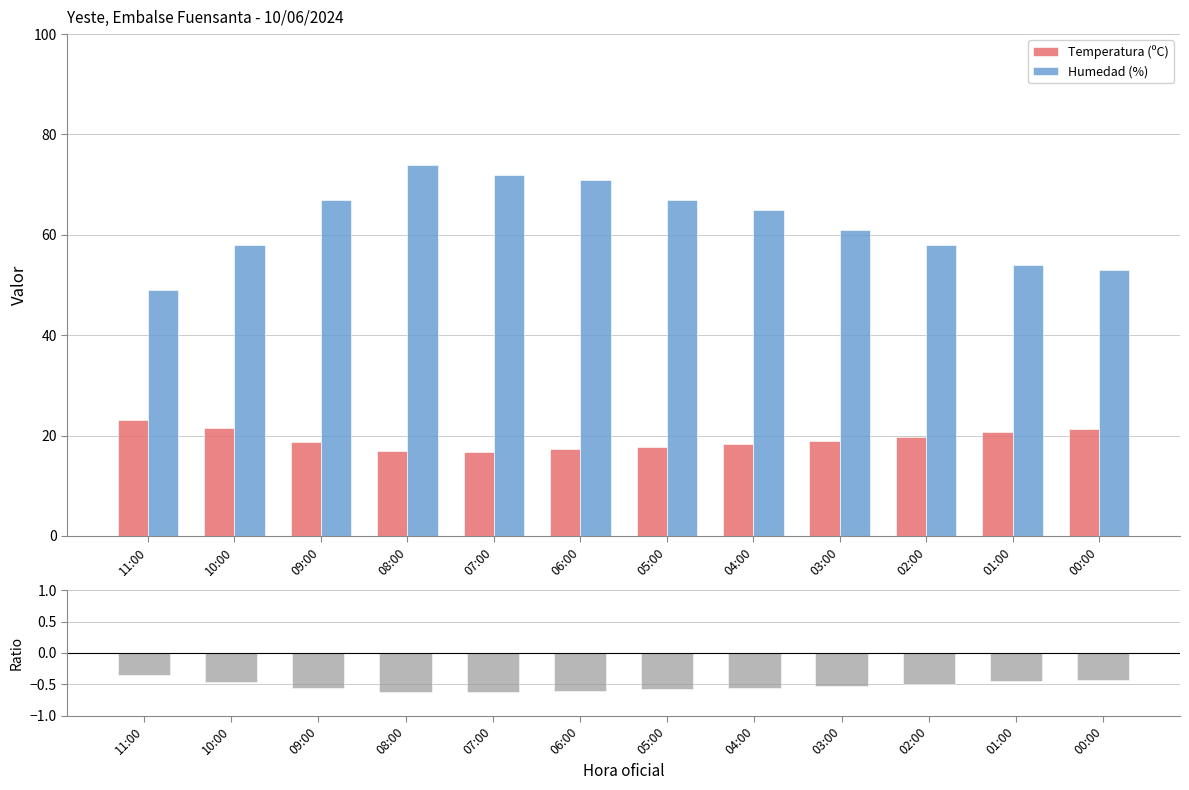

What is the total value across all series at 04:00?

82.7